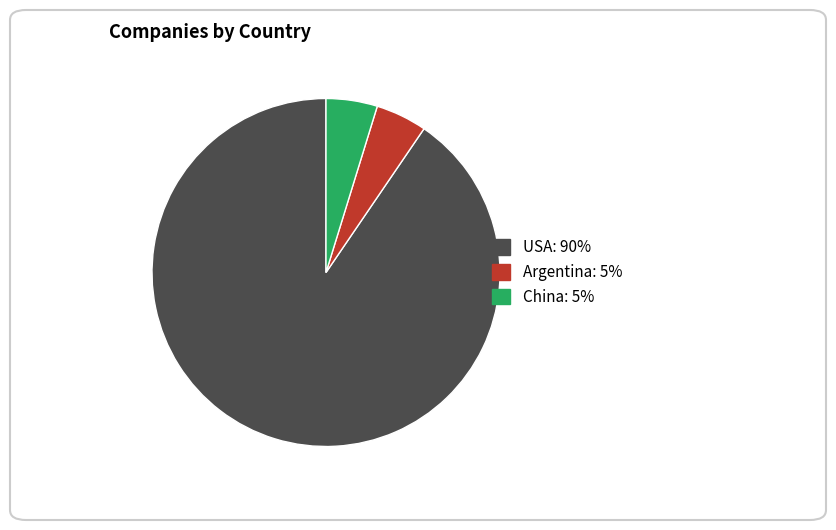

Which has a higher value, Argentina or USA?

USA